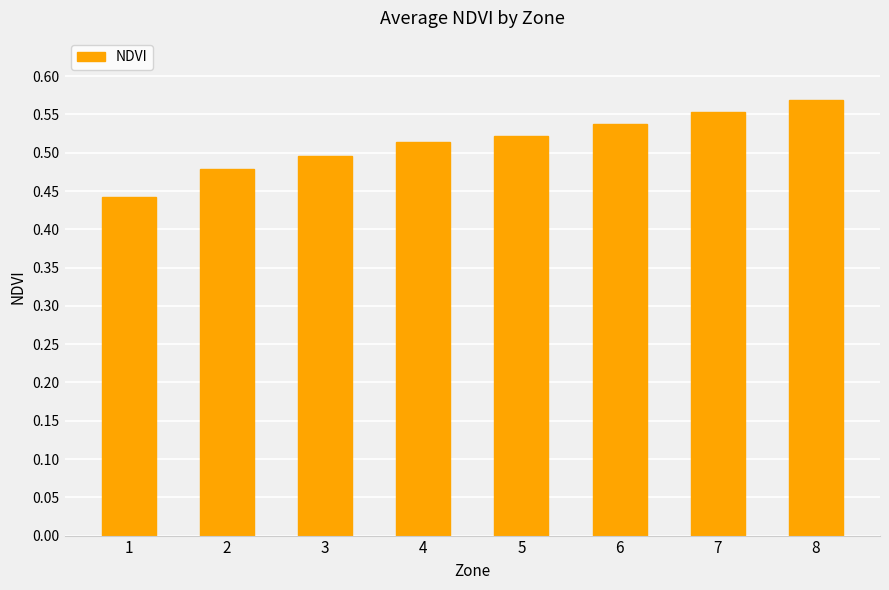

List the labels in order of value, smallest first.

1, 2, 3, 4, 5, 6, 7, 8